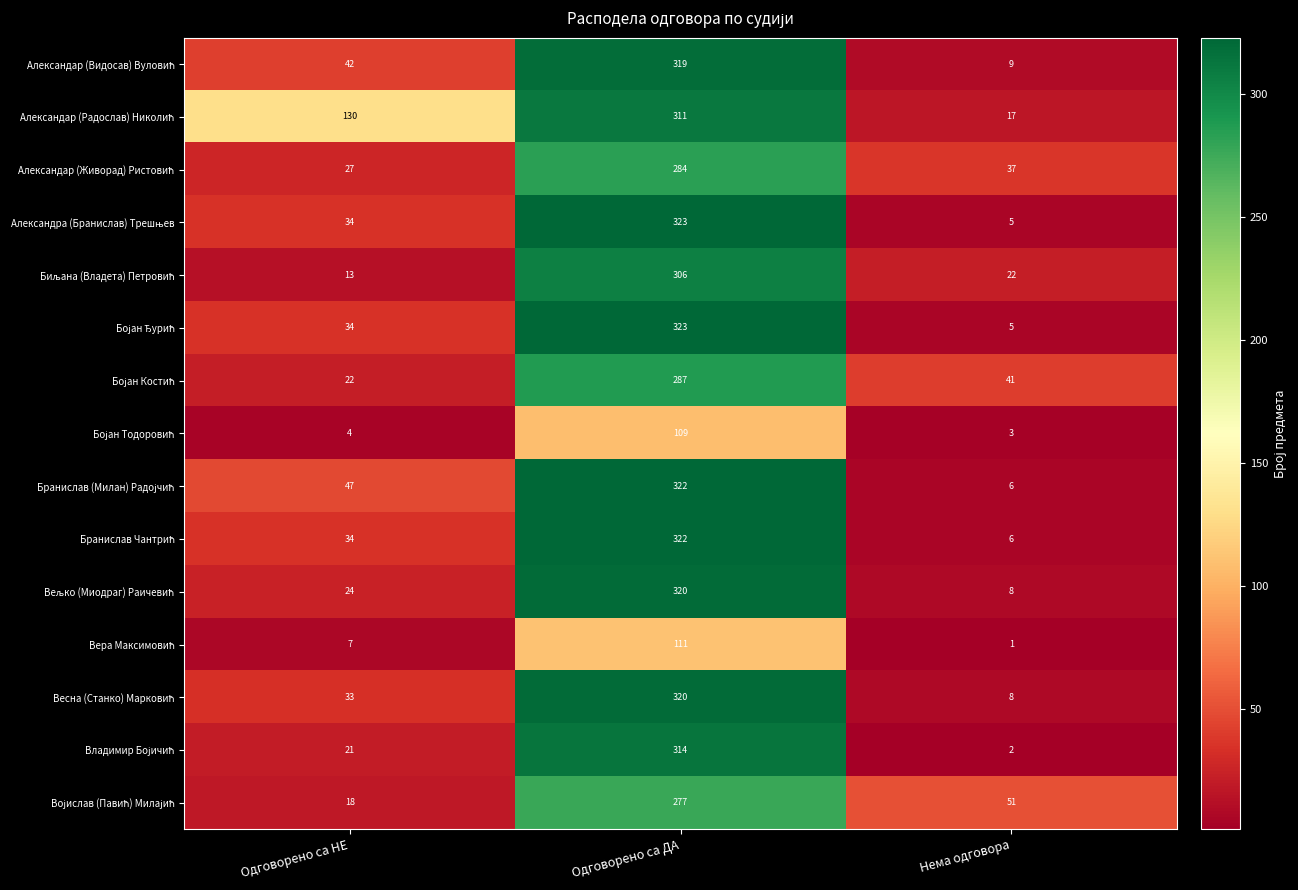

Which category has the lowest value across all series?

Нема одговора